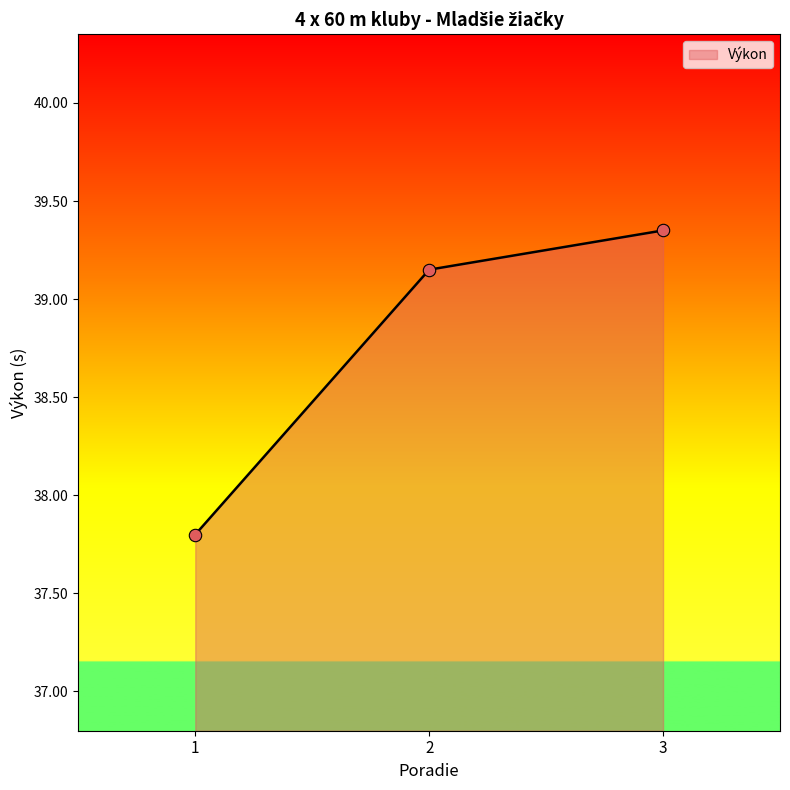

What is the change in value from 2 to 3?

+0.2